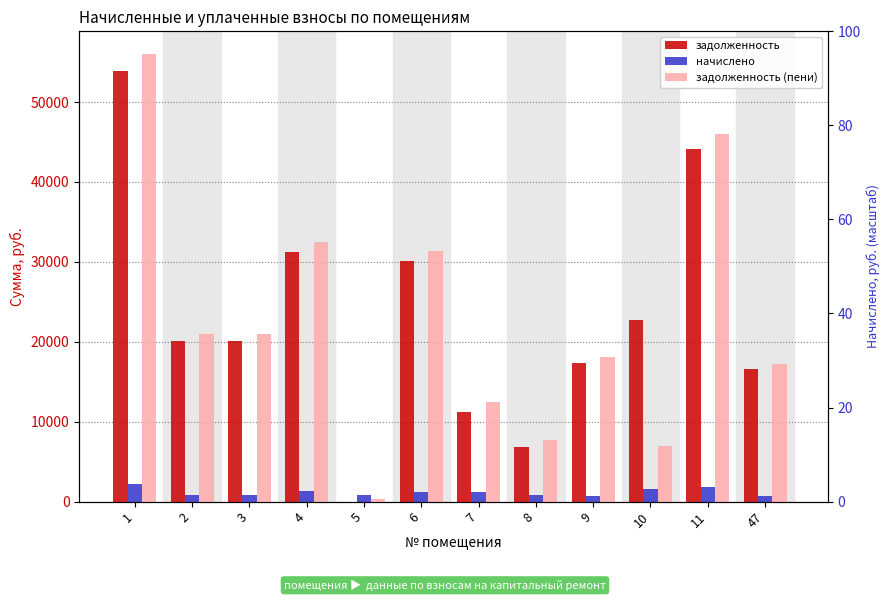

What is the difference between the maximum and minimum values in the задолженность (пени) series?

55769.6